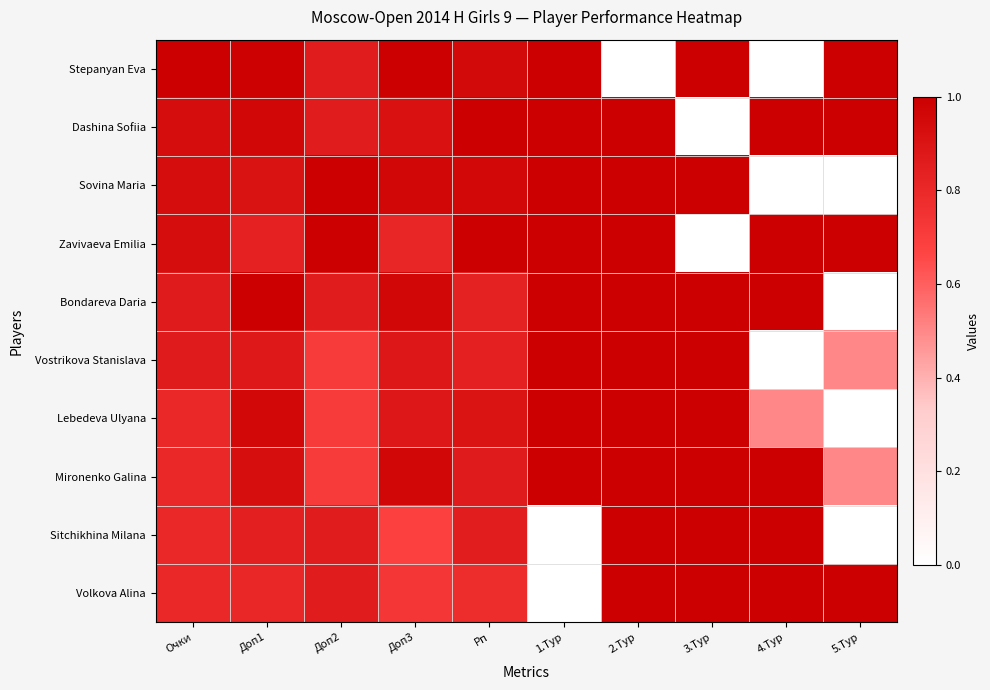

What is the difference between the Stepanyan Eva values at 3.Тур and 2.Тур?

1.0